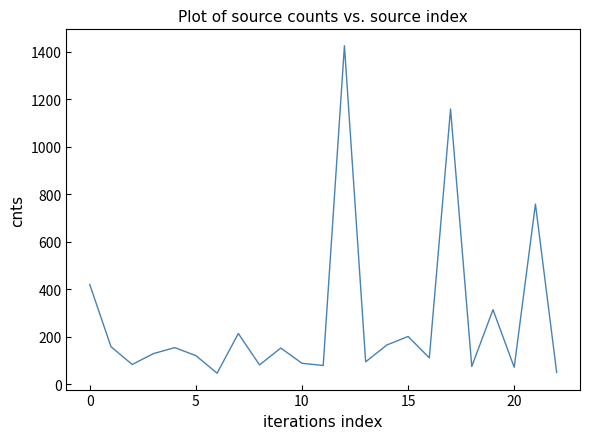

What is the smallest value displayed?

46.9